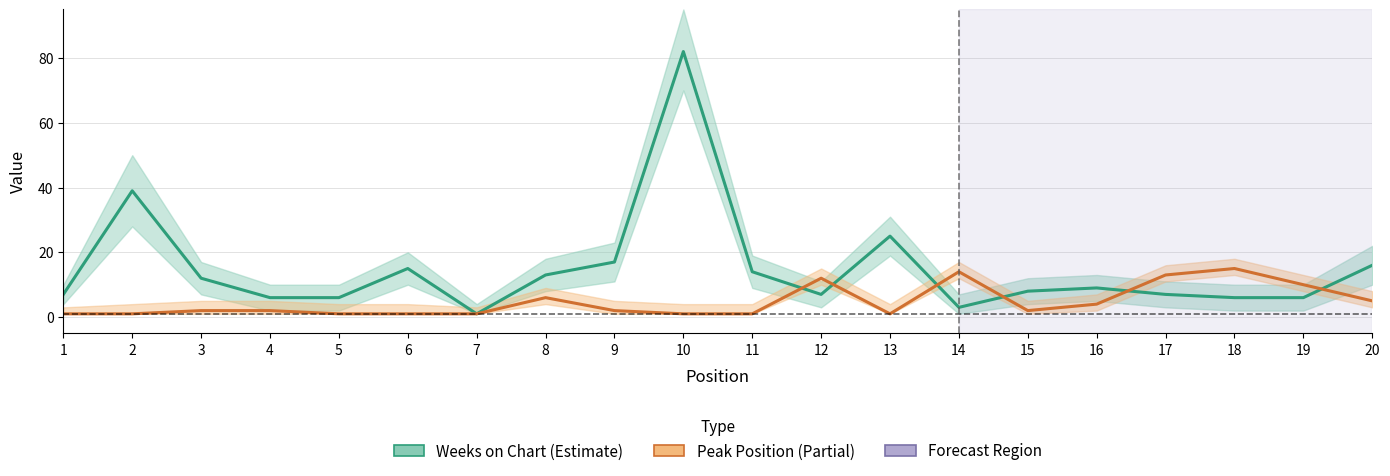

What is the highest value of the Weeks on Chart series?

82